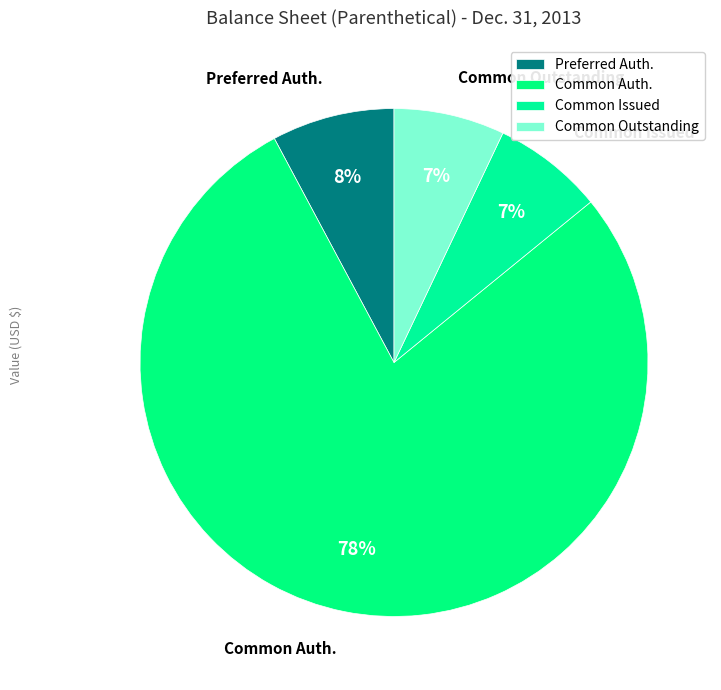

Count the number of slices in the pie.

4